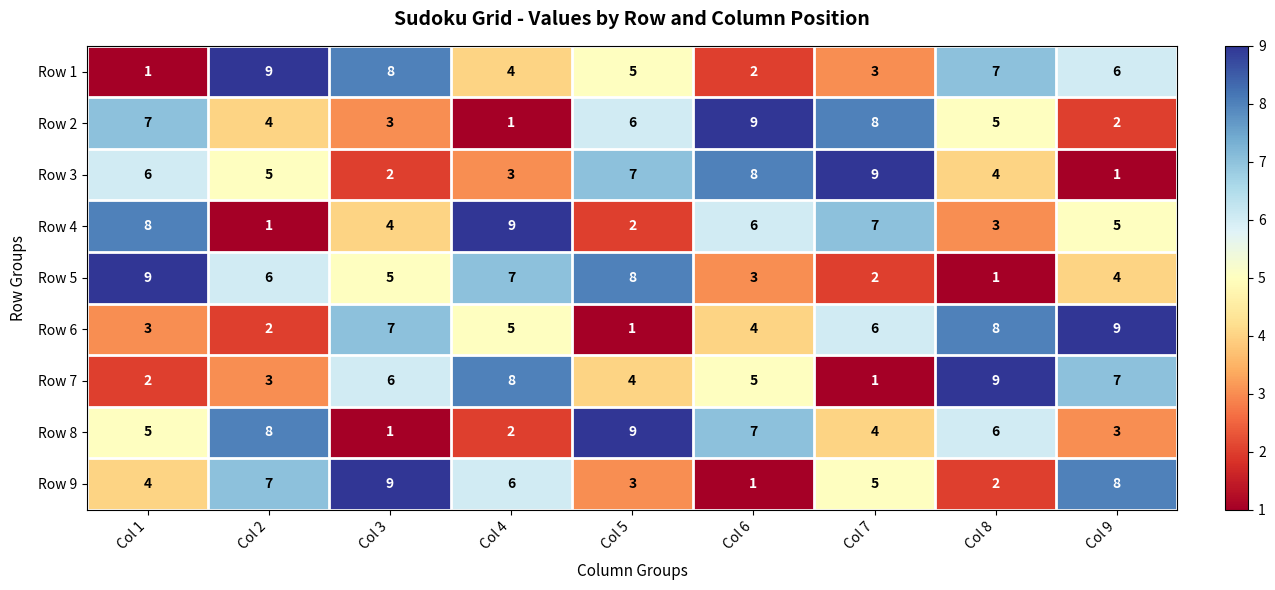

Is the value of Row 7 at Col 5 greater than the value of Row 8 at Col 2?

No